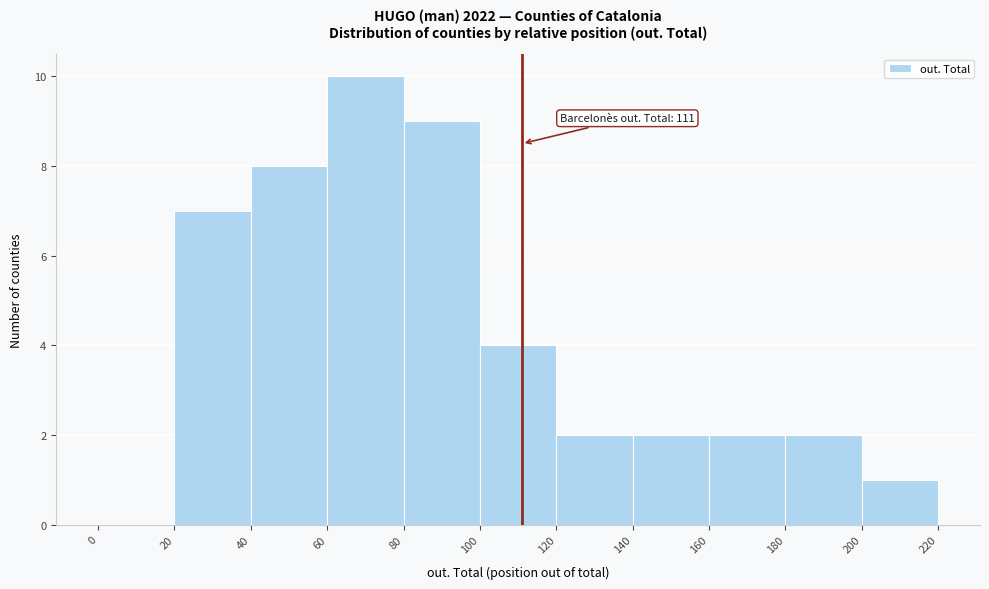

Which range on the x-axis has the tallest bar?

60 to 80